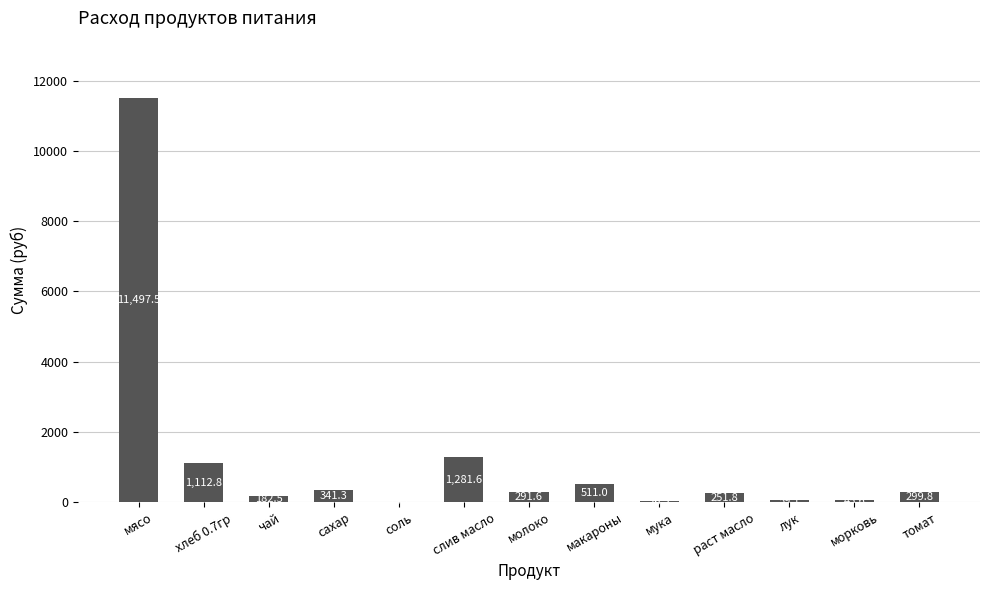

The value at слив масло is 1281.6. True or false?

True